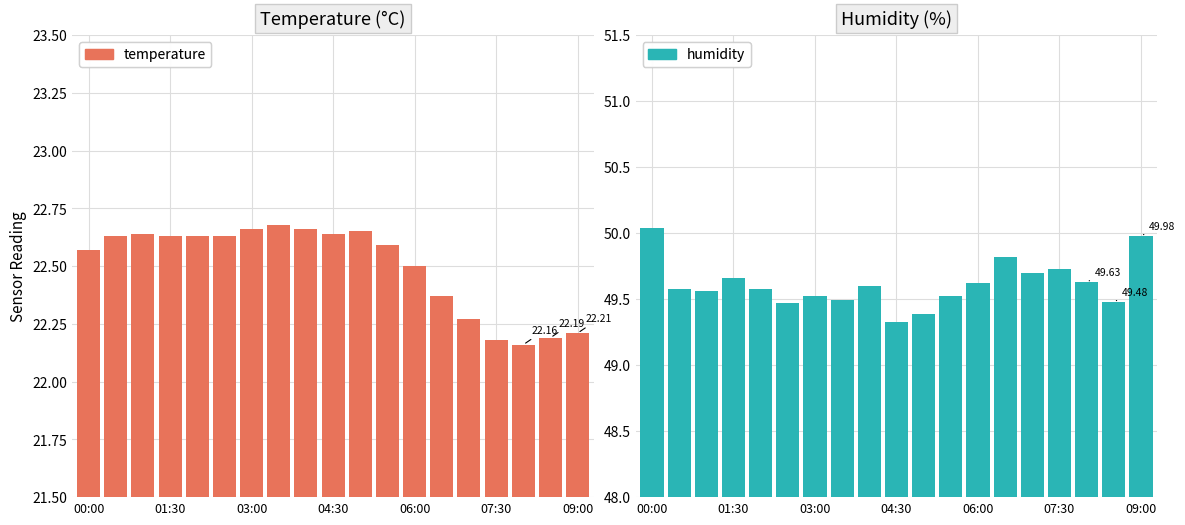

Which category has the lowest value in the humidity series?

04:30